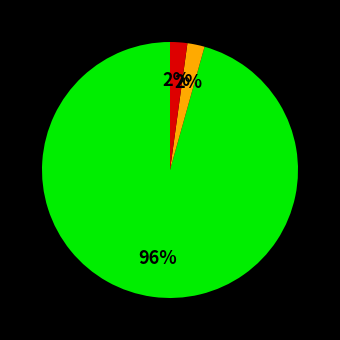

Is there a majority slice in this chart?

Yes